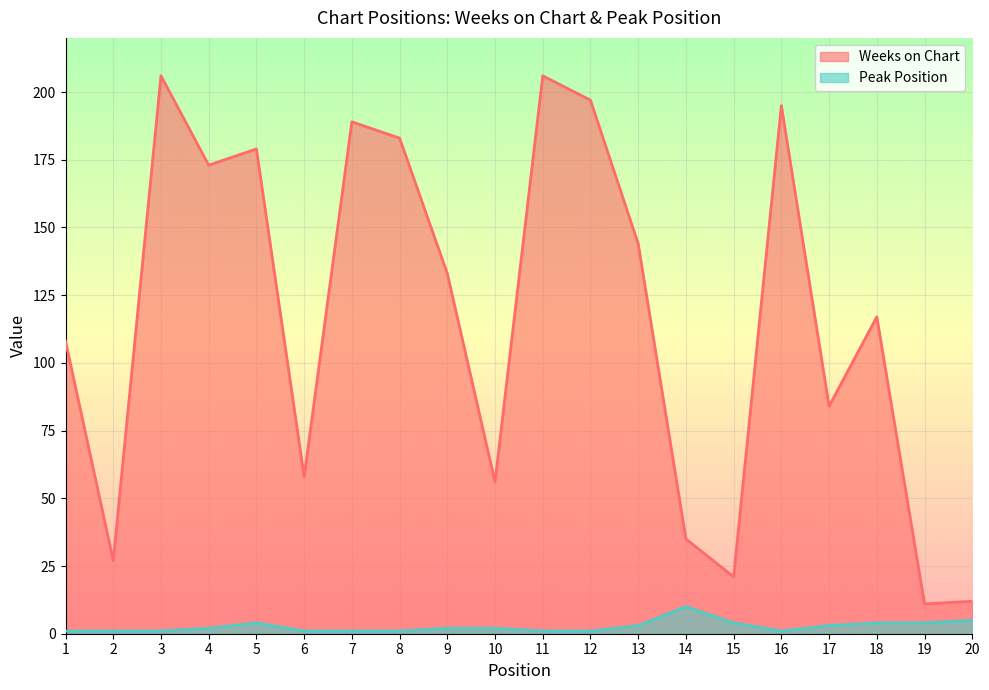

What is the total value across all series at 16?

196